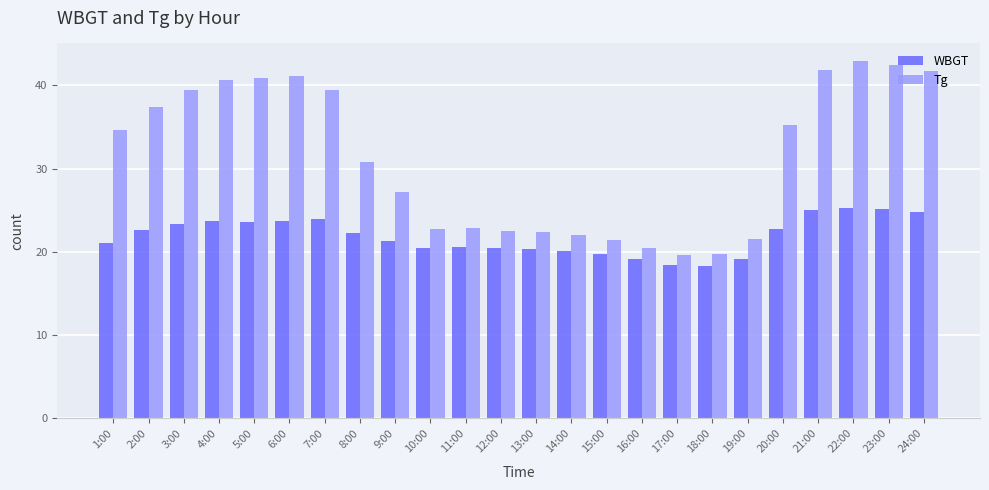

What is the difference between the second highest and minimum values in the WBGT series?

6.8